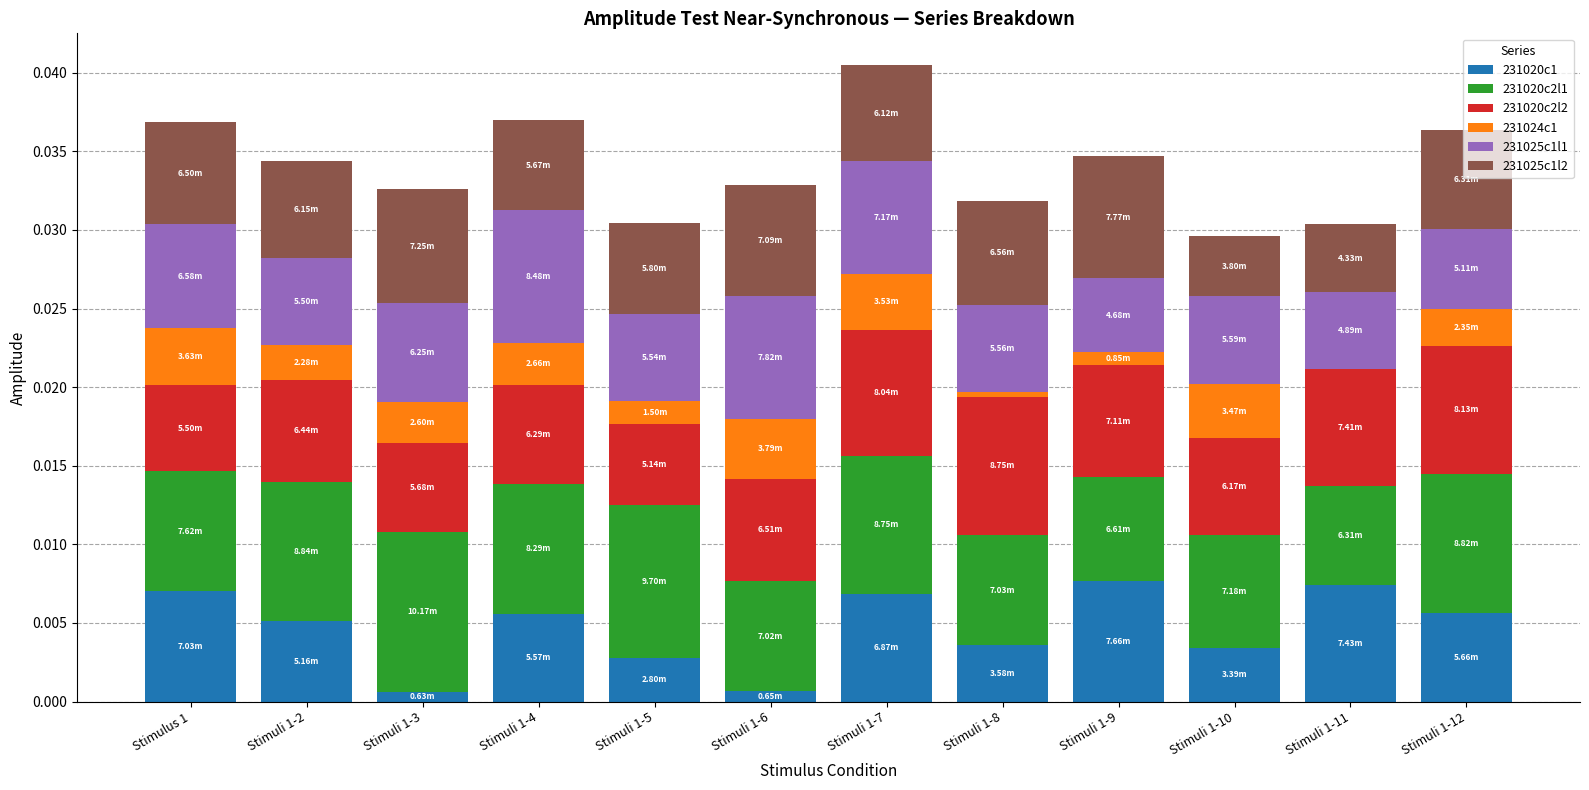

Which has a higher value, Stimuli 1-9 or Stimuli 1-3?

Stimuli 1-9